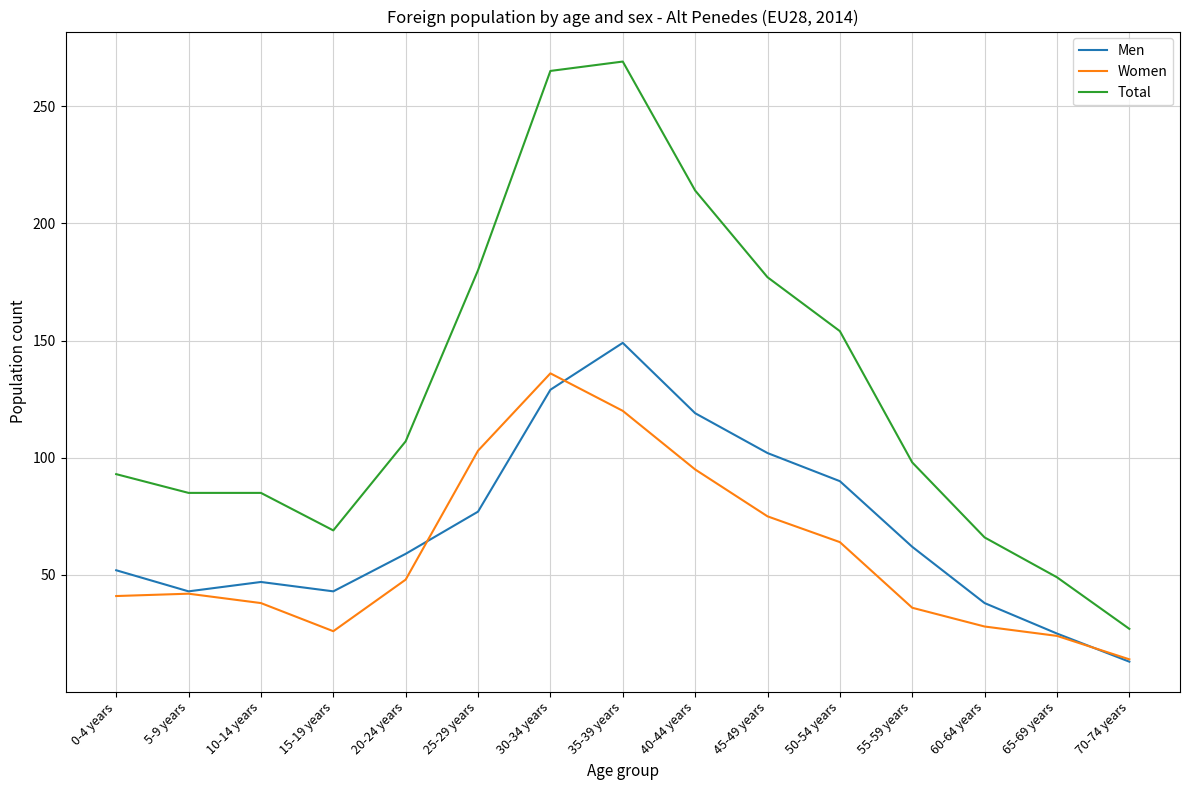

True or false: Total and Men intersect in this chart.

False